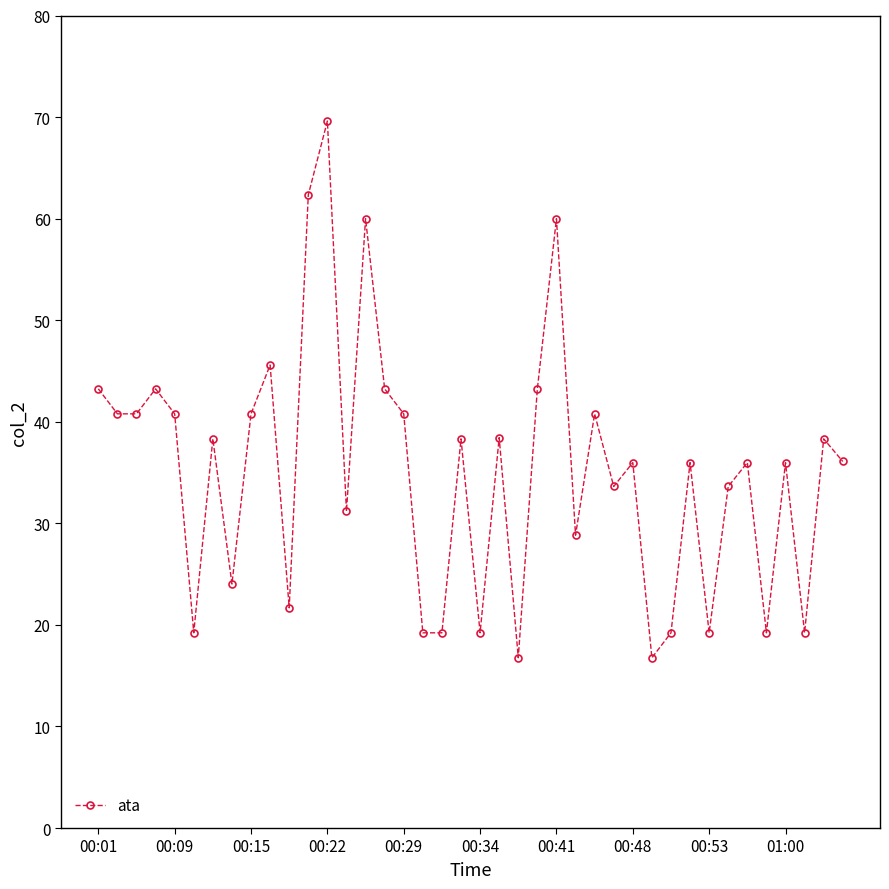

What is the difference between the second highest and second lowest values?

45.6